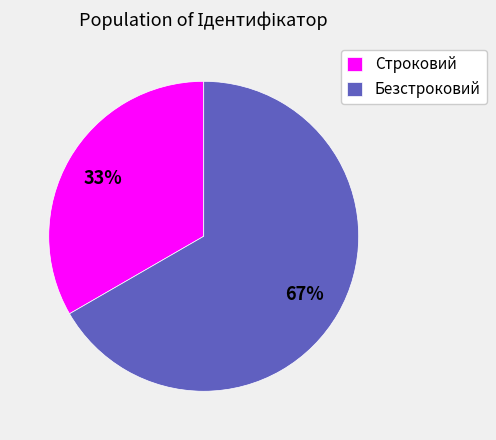

True or false: Безстроковий accounts for 67% of the total.

True